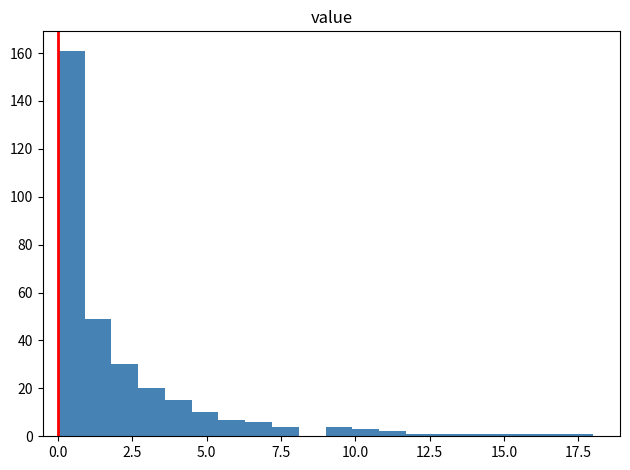

Read against the x-axis, roughly where is the centre of the tallest bar?

0.5